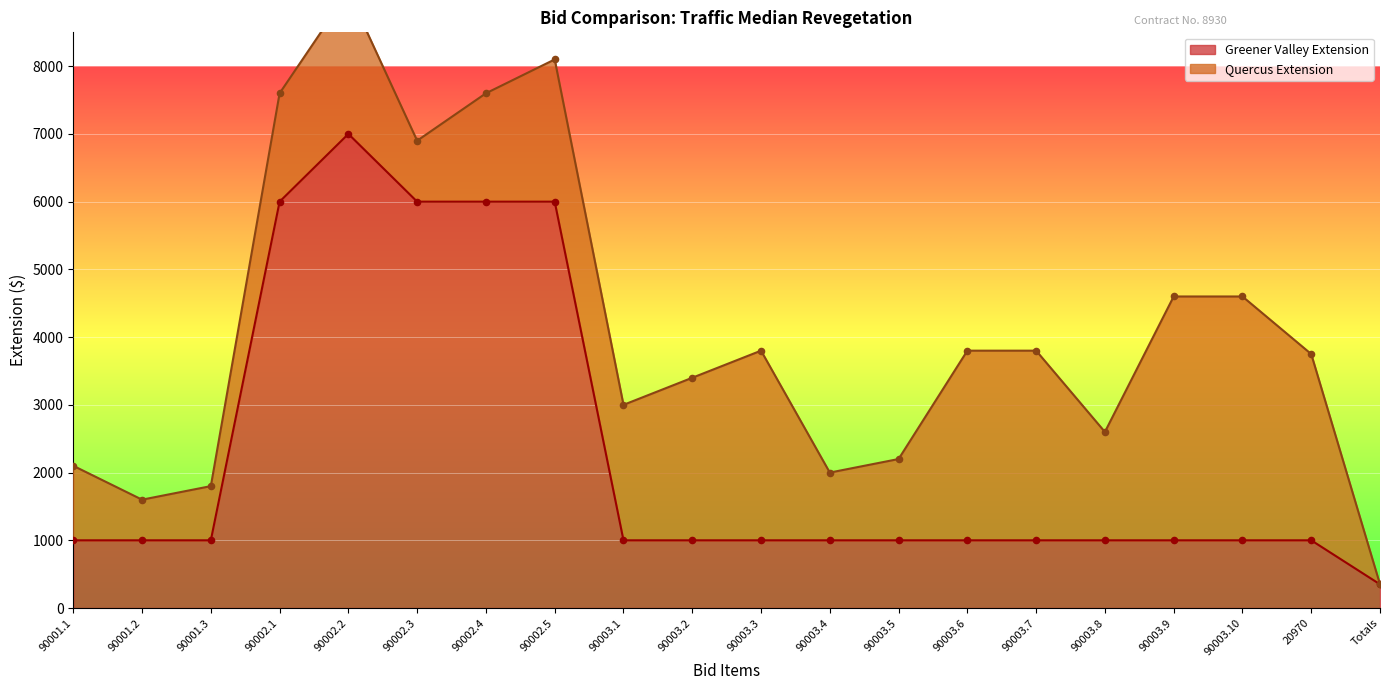

Which has a higher value, 90003.10 or 90002.2?

90002.2